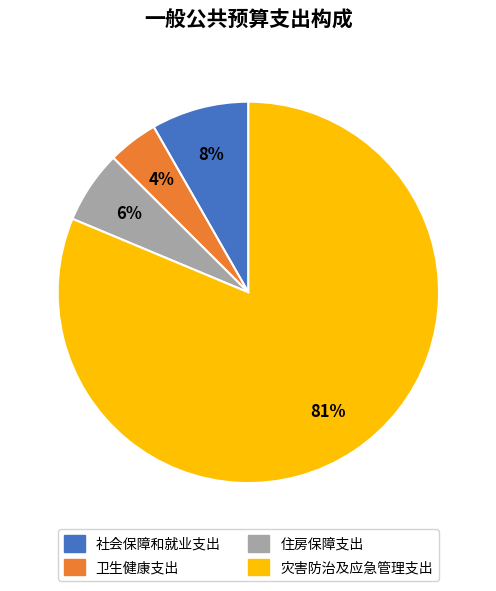

Combined, do 卫生健康支出 and 住房保障支出 account for over 50%?

No